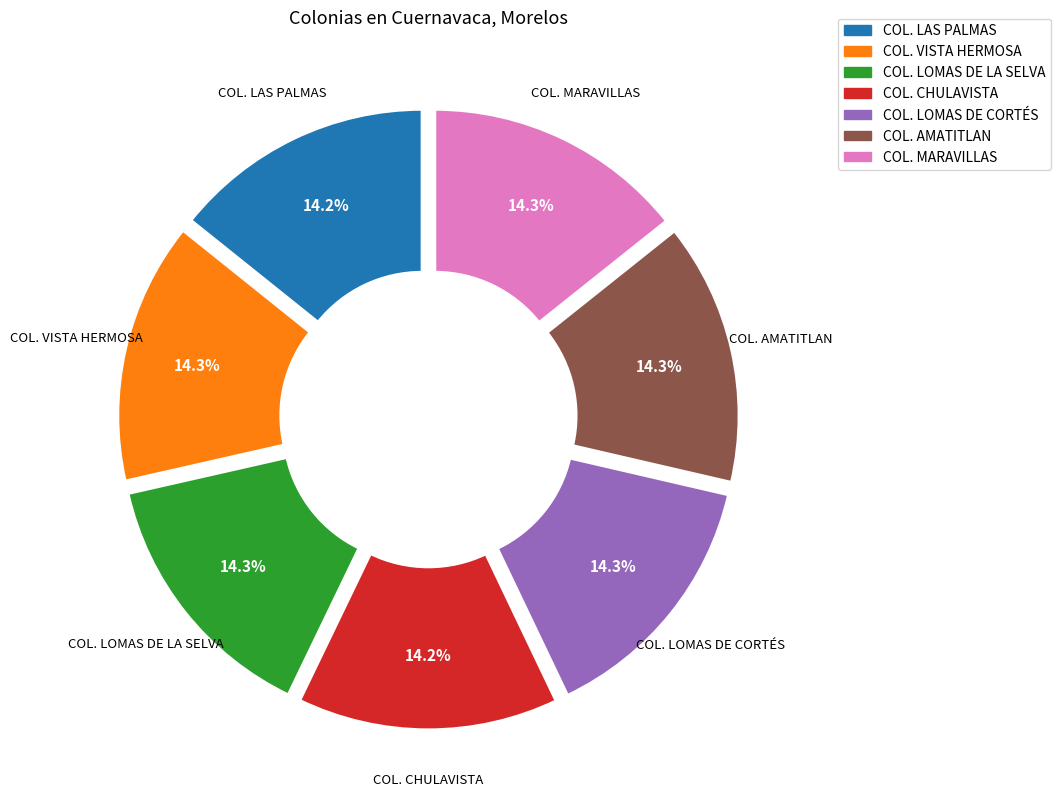

Count the number of slices in the pie.

7